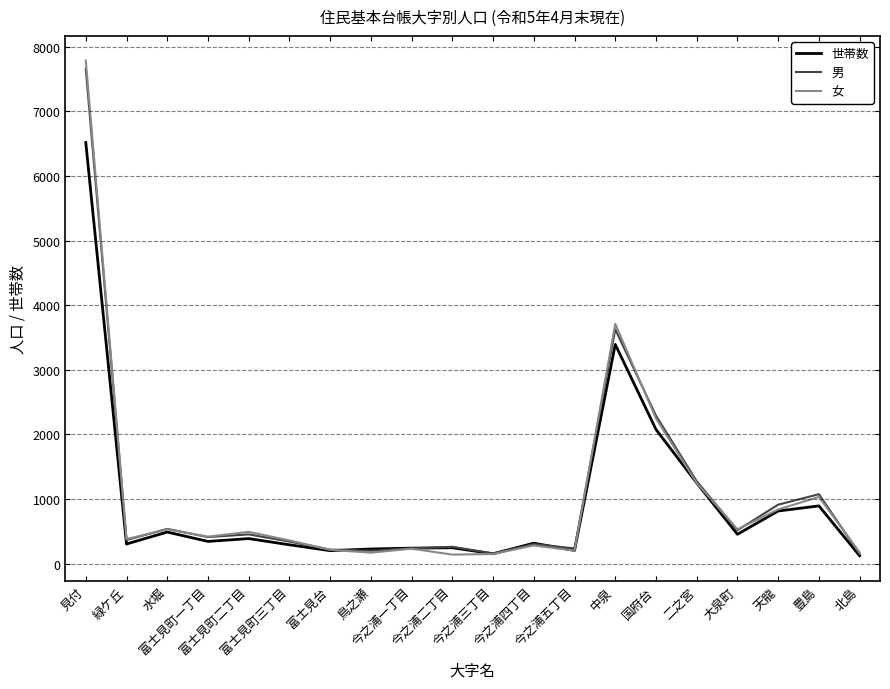

What is the maximum value for 世帯数?

6517